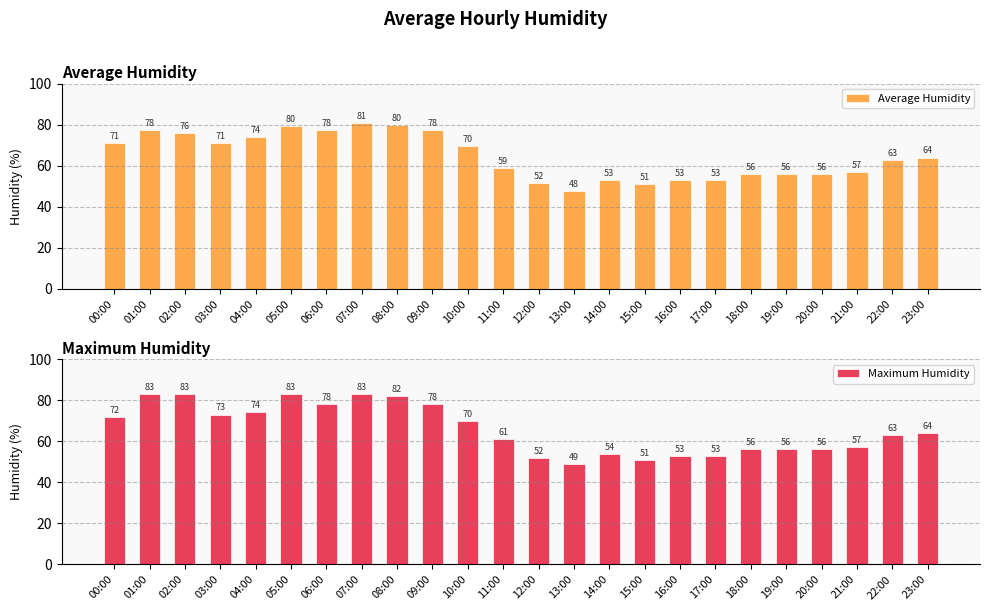

Rank the series at 22:00 from lowest to highest value.

Average Humidity, Maximum Humidity